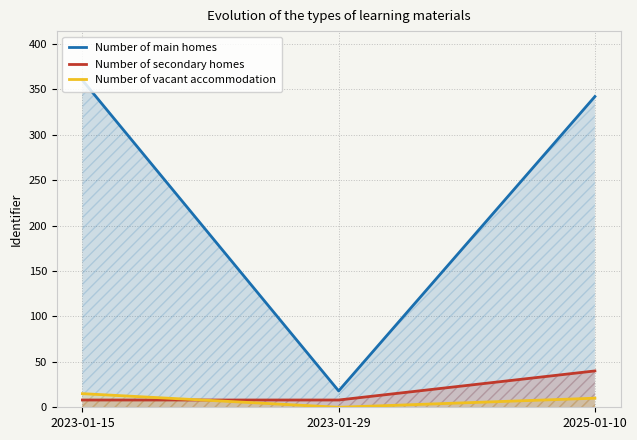

How many data points does each series have?

3